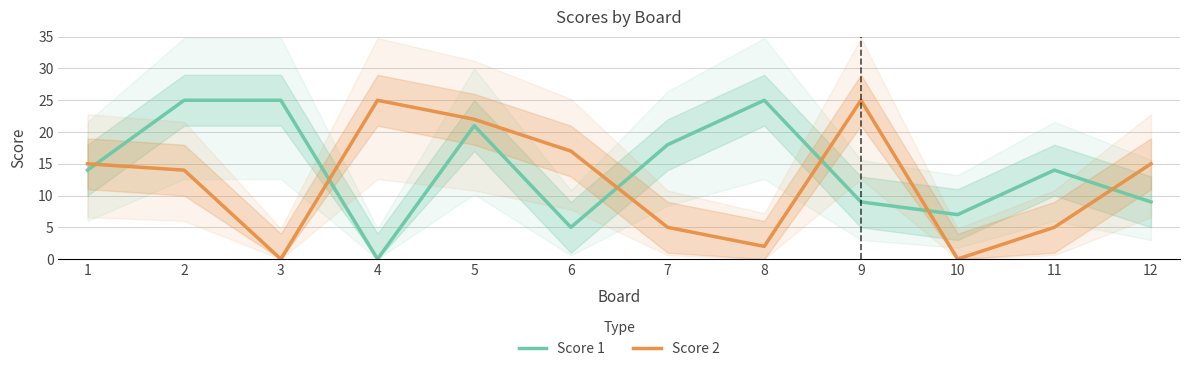

How many times do Score 1 and Score 2 cross each other?

6